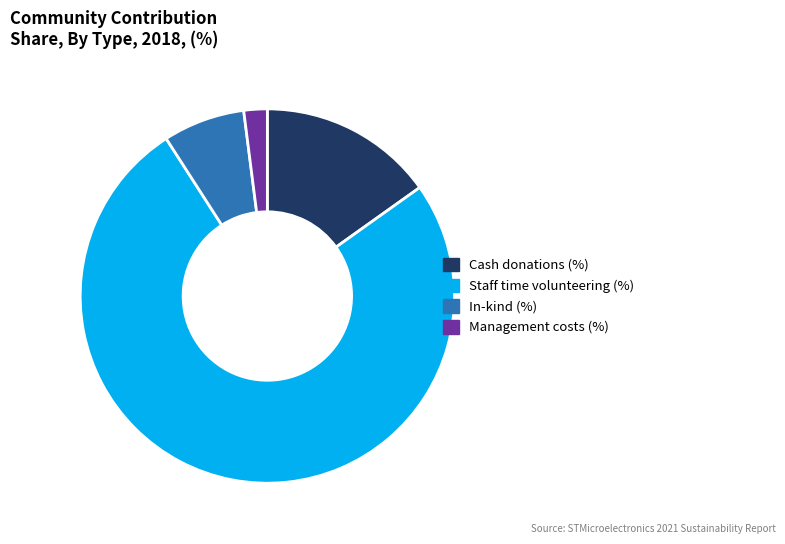

Is it true that Staff time volunteering (%) is 84% of the pie?

False